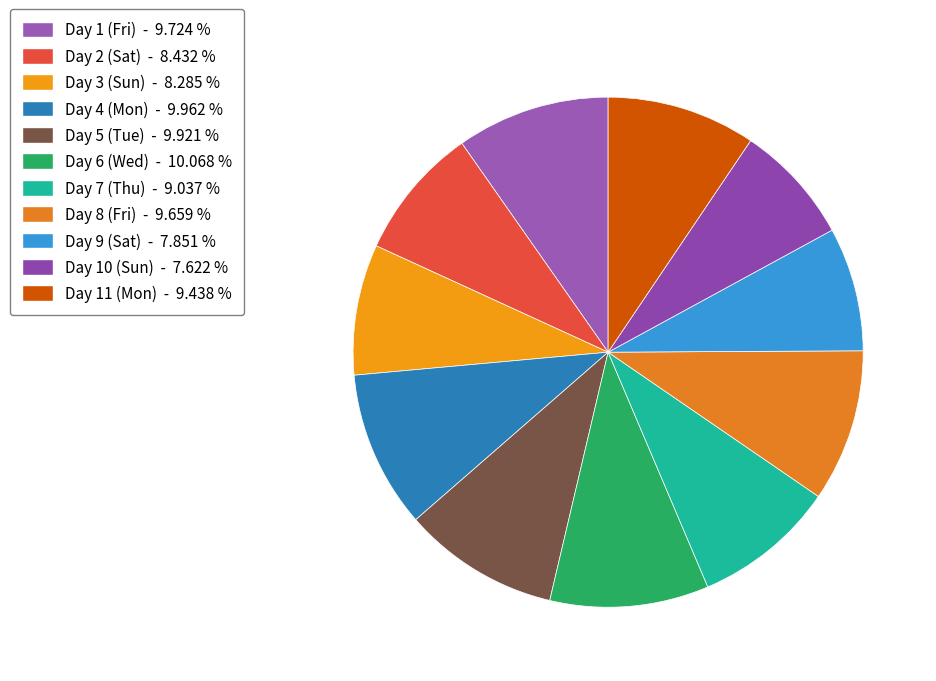

What is the ratio of the value at Day 5 (Tue) to the value at Day 10 (Sun)?

1.3